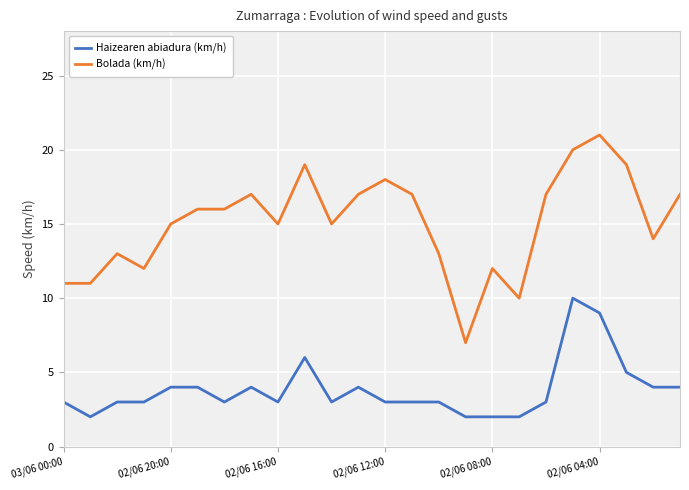

What is the difference between the maximum and minimum values in the Haizearen abiadura (km/h) series?

8